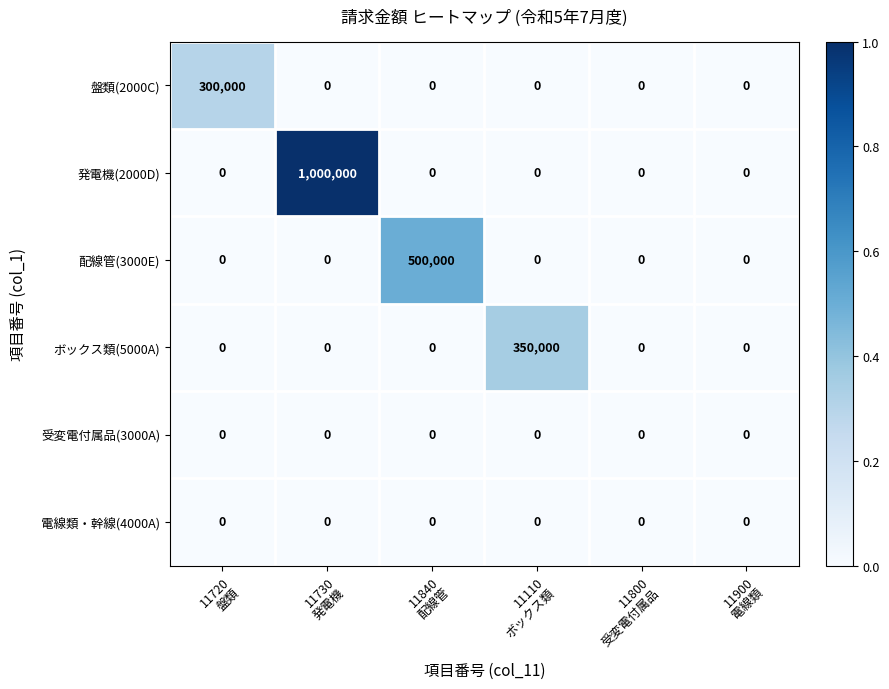

Which series has the largest total across all categories?

発電機(2000D)